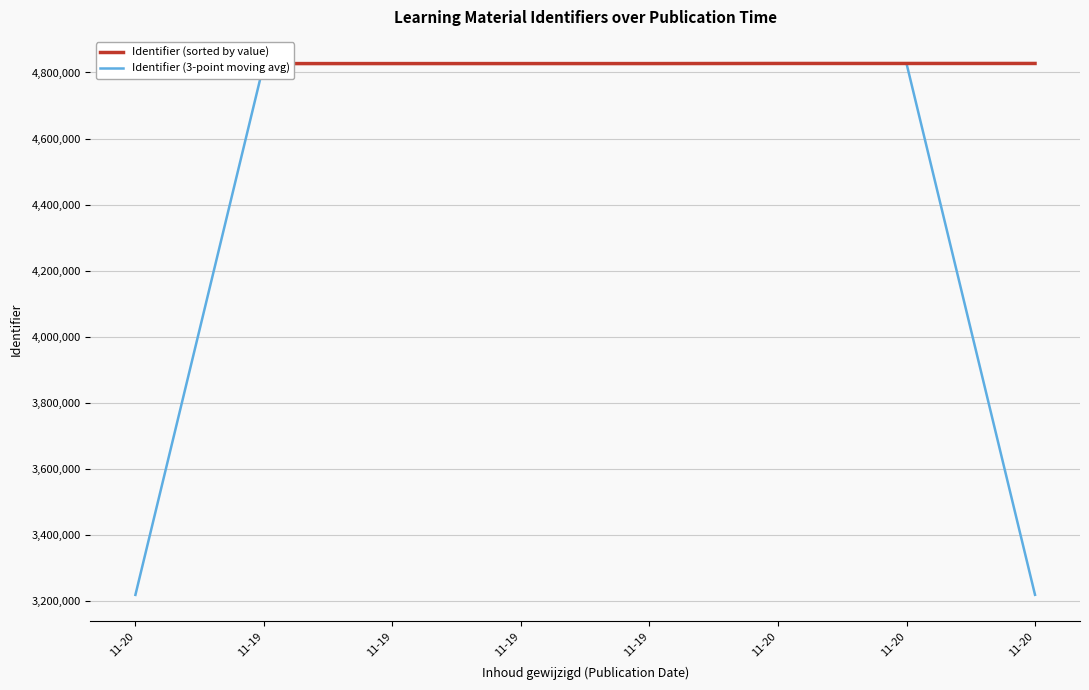

List the series in order of their overall mean, highest first.

Identifier (sorted by value), Identifier (3-point moving avg)